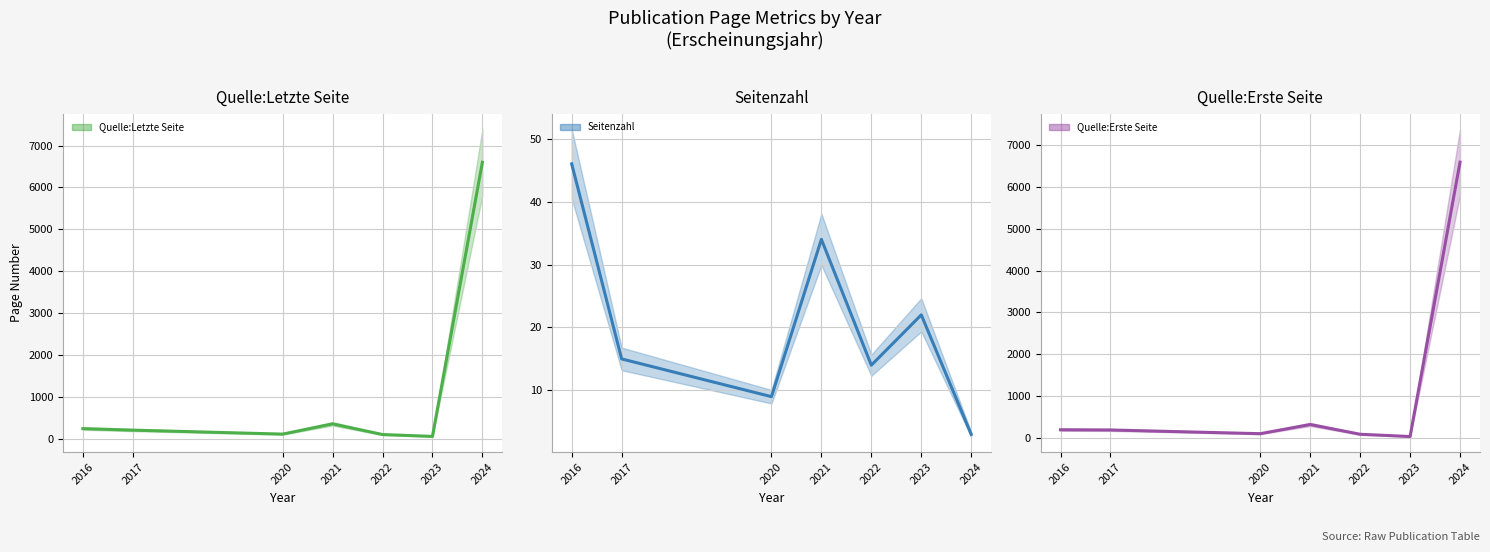

How many interior local valleys does the Quelle:Letzte Seite series have?

2